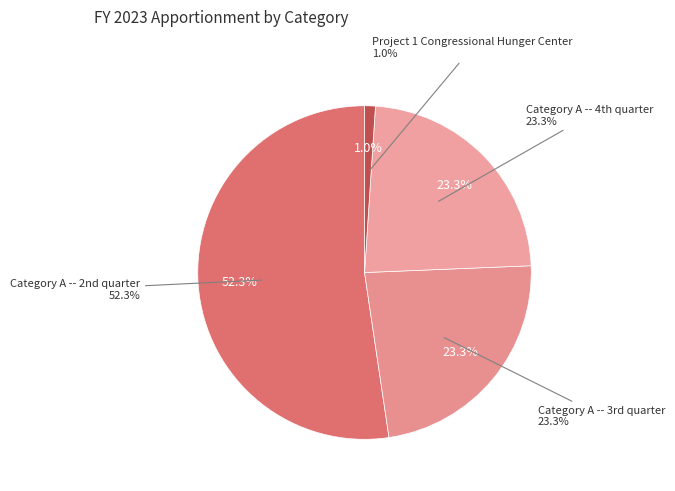

Count the number of slices in the pie.

4